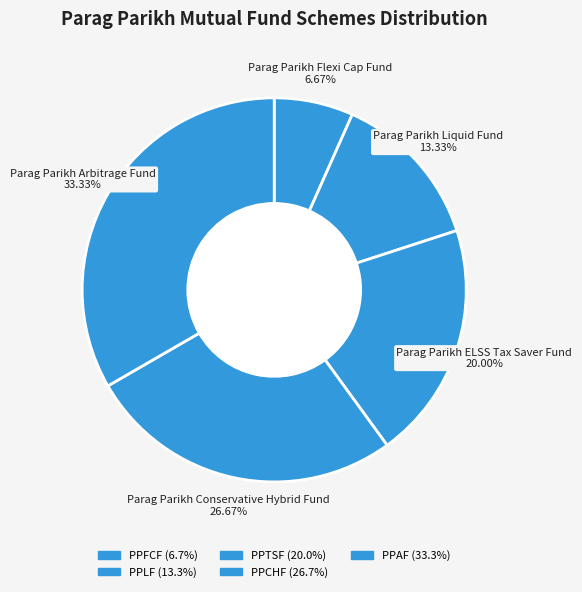

What percentage do PPTSF and PPFCF together represent?

26.7%